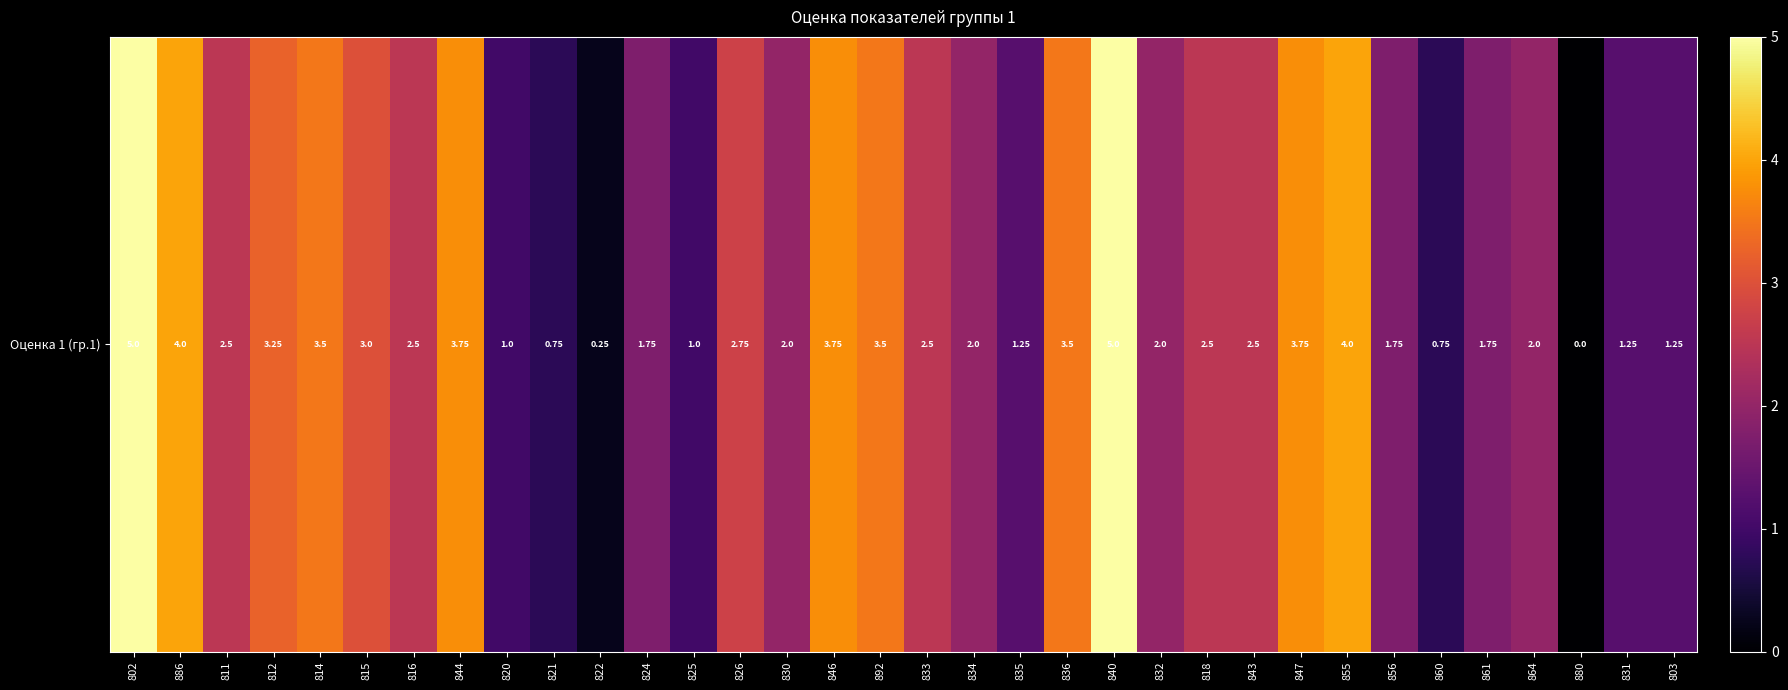

Which category has the highest value across all series?

802